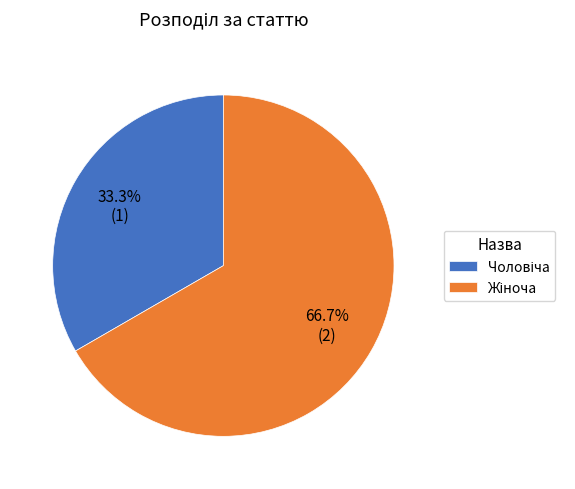

Is there a majority slice in this chart?

Yes